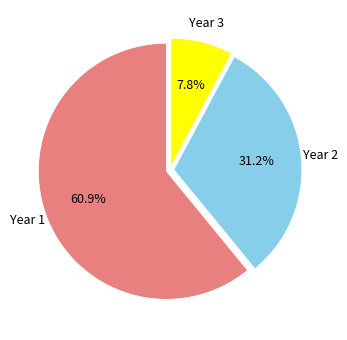

Between Year 3 and Year 1, which is larger?

Year 1